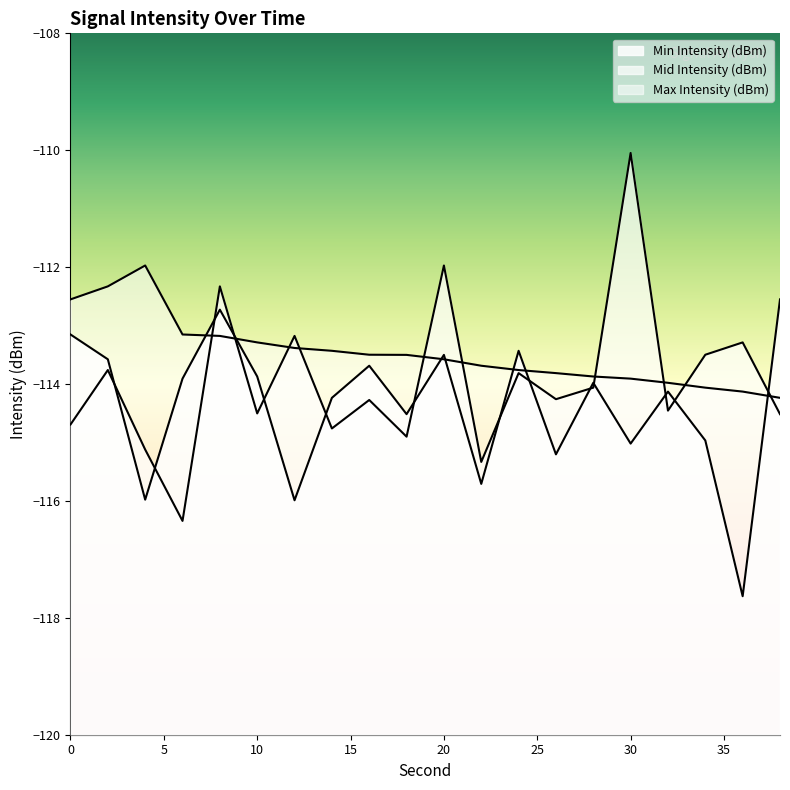

Is this an area chart (filled region under the line)?

No